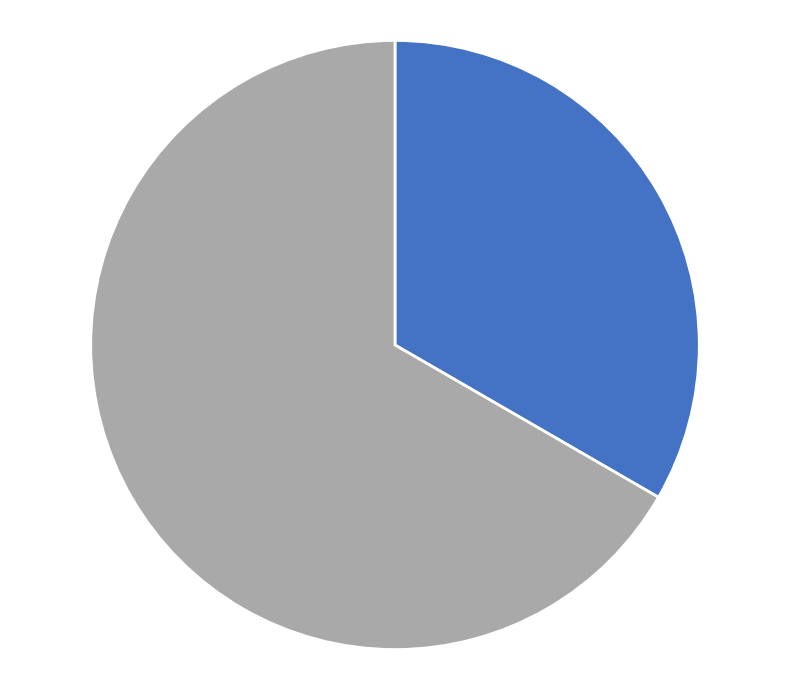

Does any single category account for the majority?

Yes